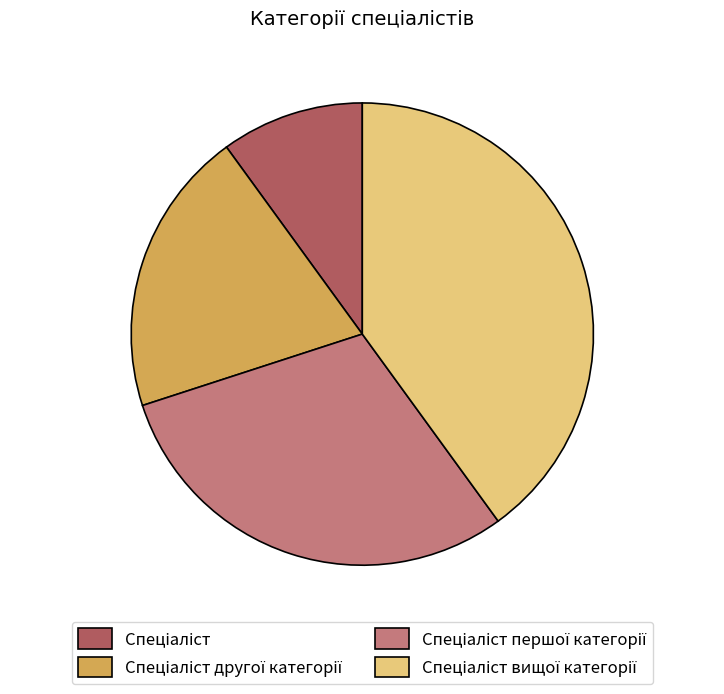

Does any single category account for the majority?

No